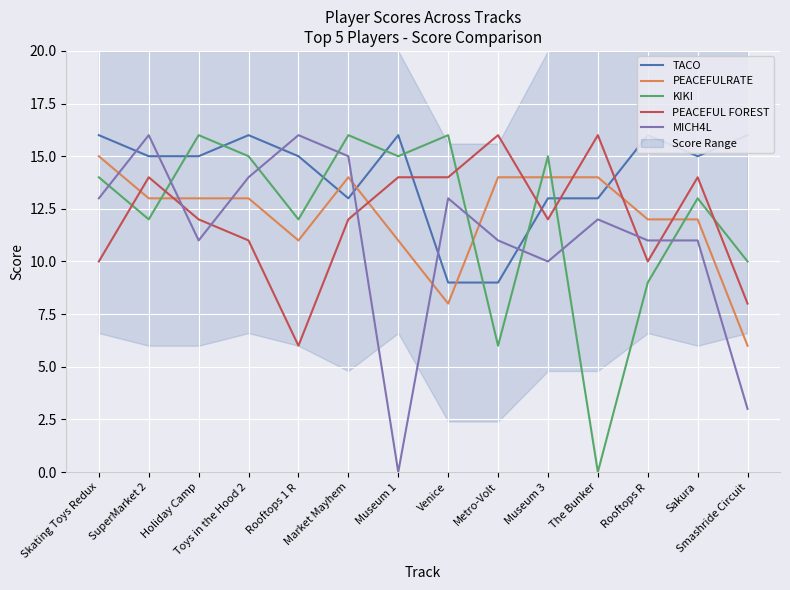

What is the approximate value of PEACEFUL FOREST at Metro-Volt, to the nearest 10?

20